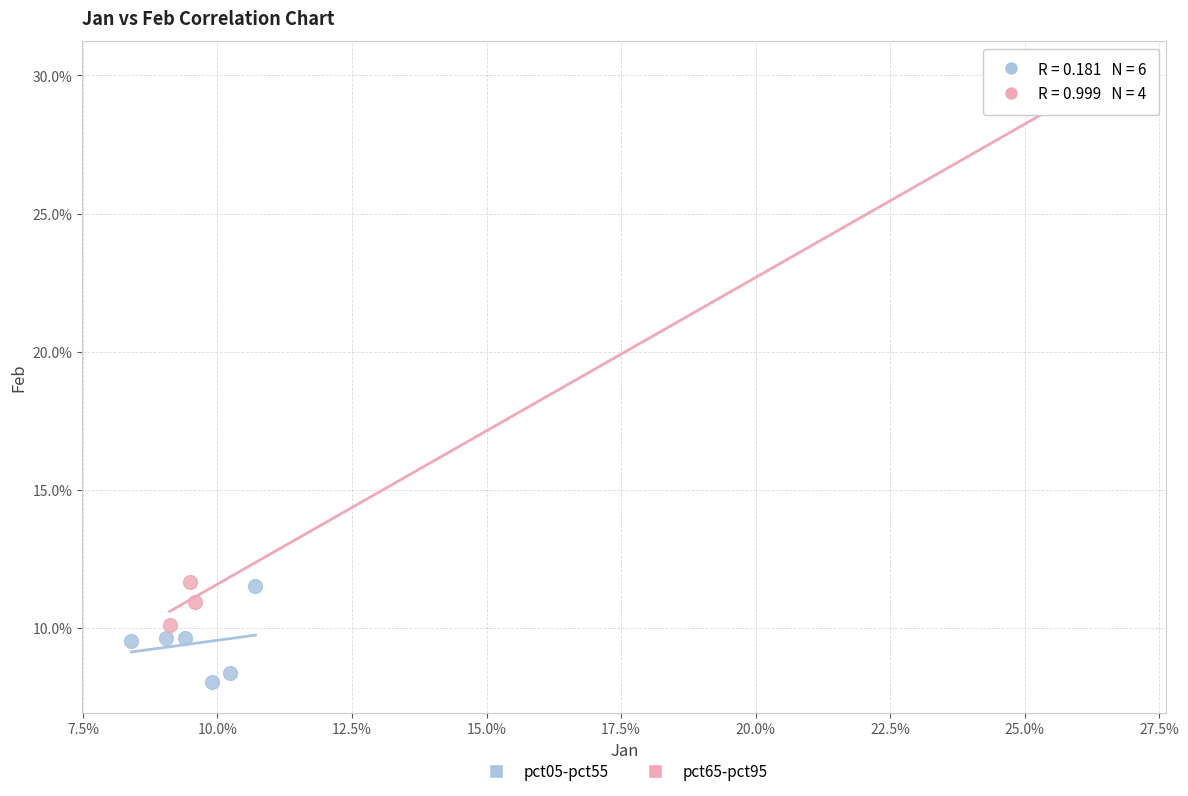

What are all the series names shown in the legend?

pct05-pct55, pct65-pct95